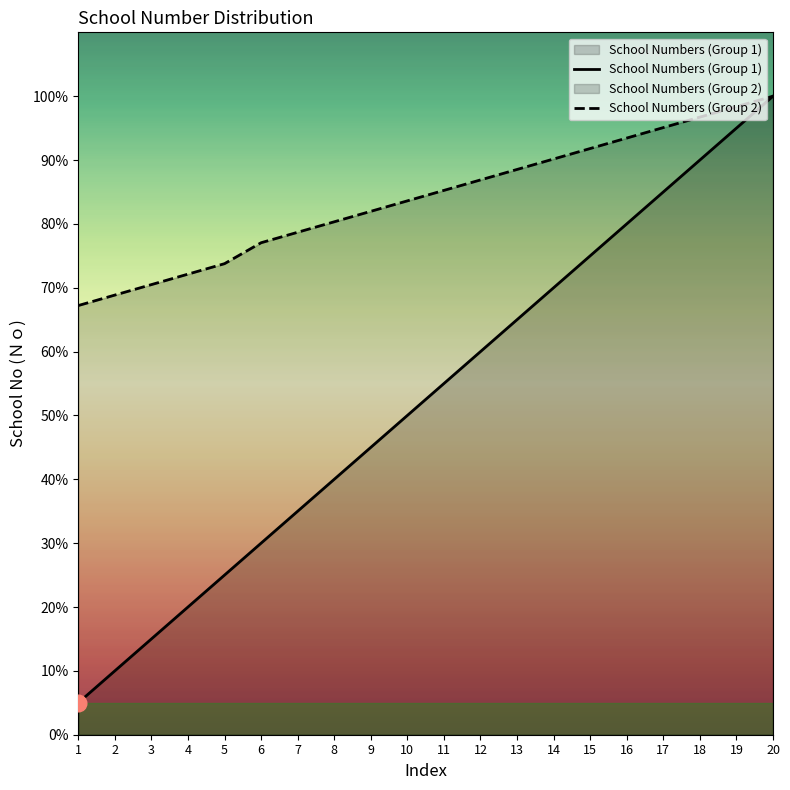

The School Numbers (Group 1) series shows 55.2 at 16. True or false?

False